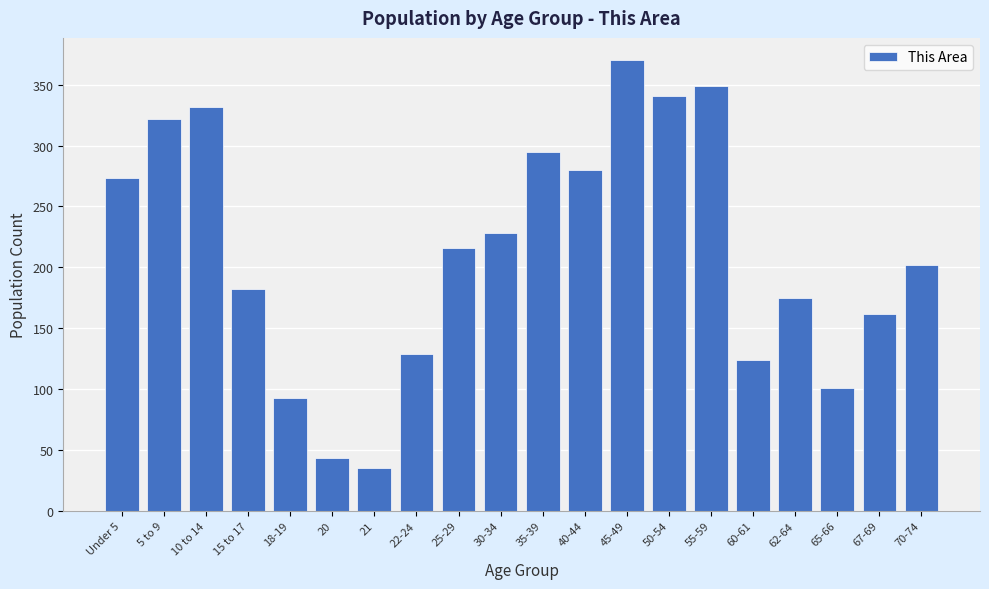

Reading left to right, extract all data points from this chart.

Under 5=273	5 to 9=322	10 to 14=332	15 to 17=182	18-19=93	20=43	21=35	22-24=129	25-29=216	30-34=228	35-39=295	40-44=280	45-49=370	50-54=341	55-59=349	60-61=124	62-64=175	65-66=101	67-69=162	70-74=202